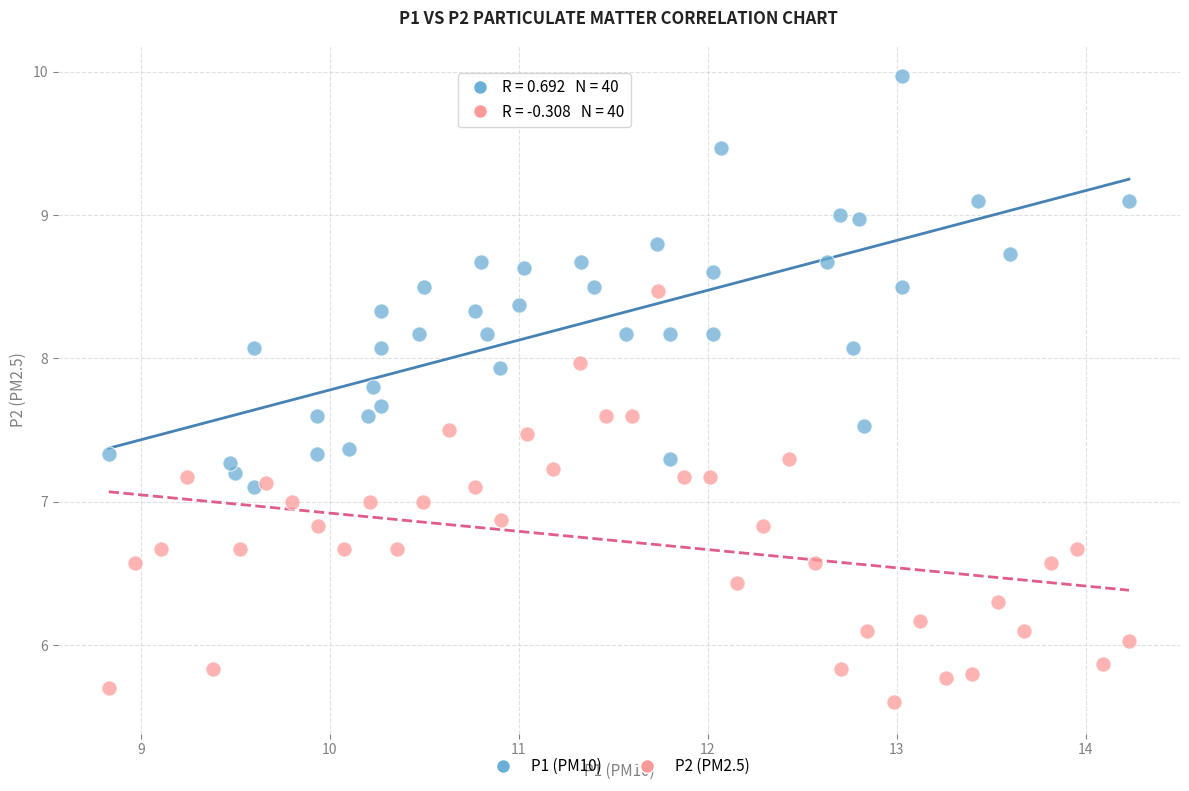

Which series contains the highest Y value?

P1 (PM10)